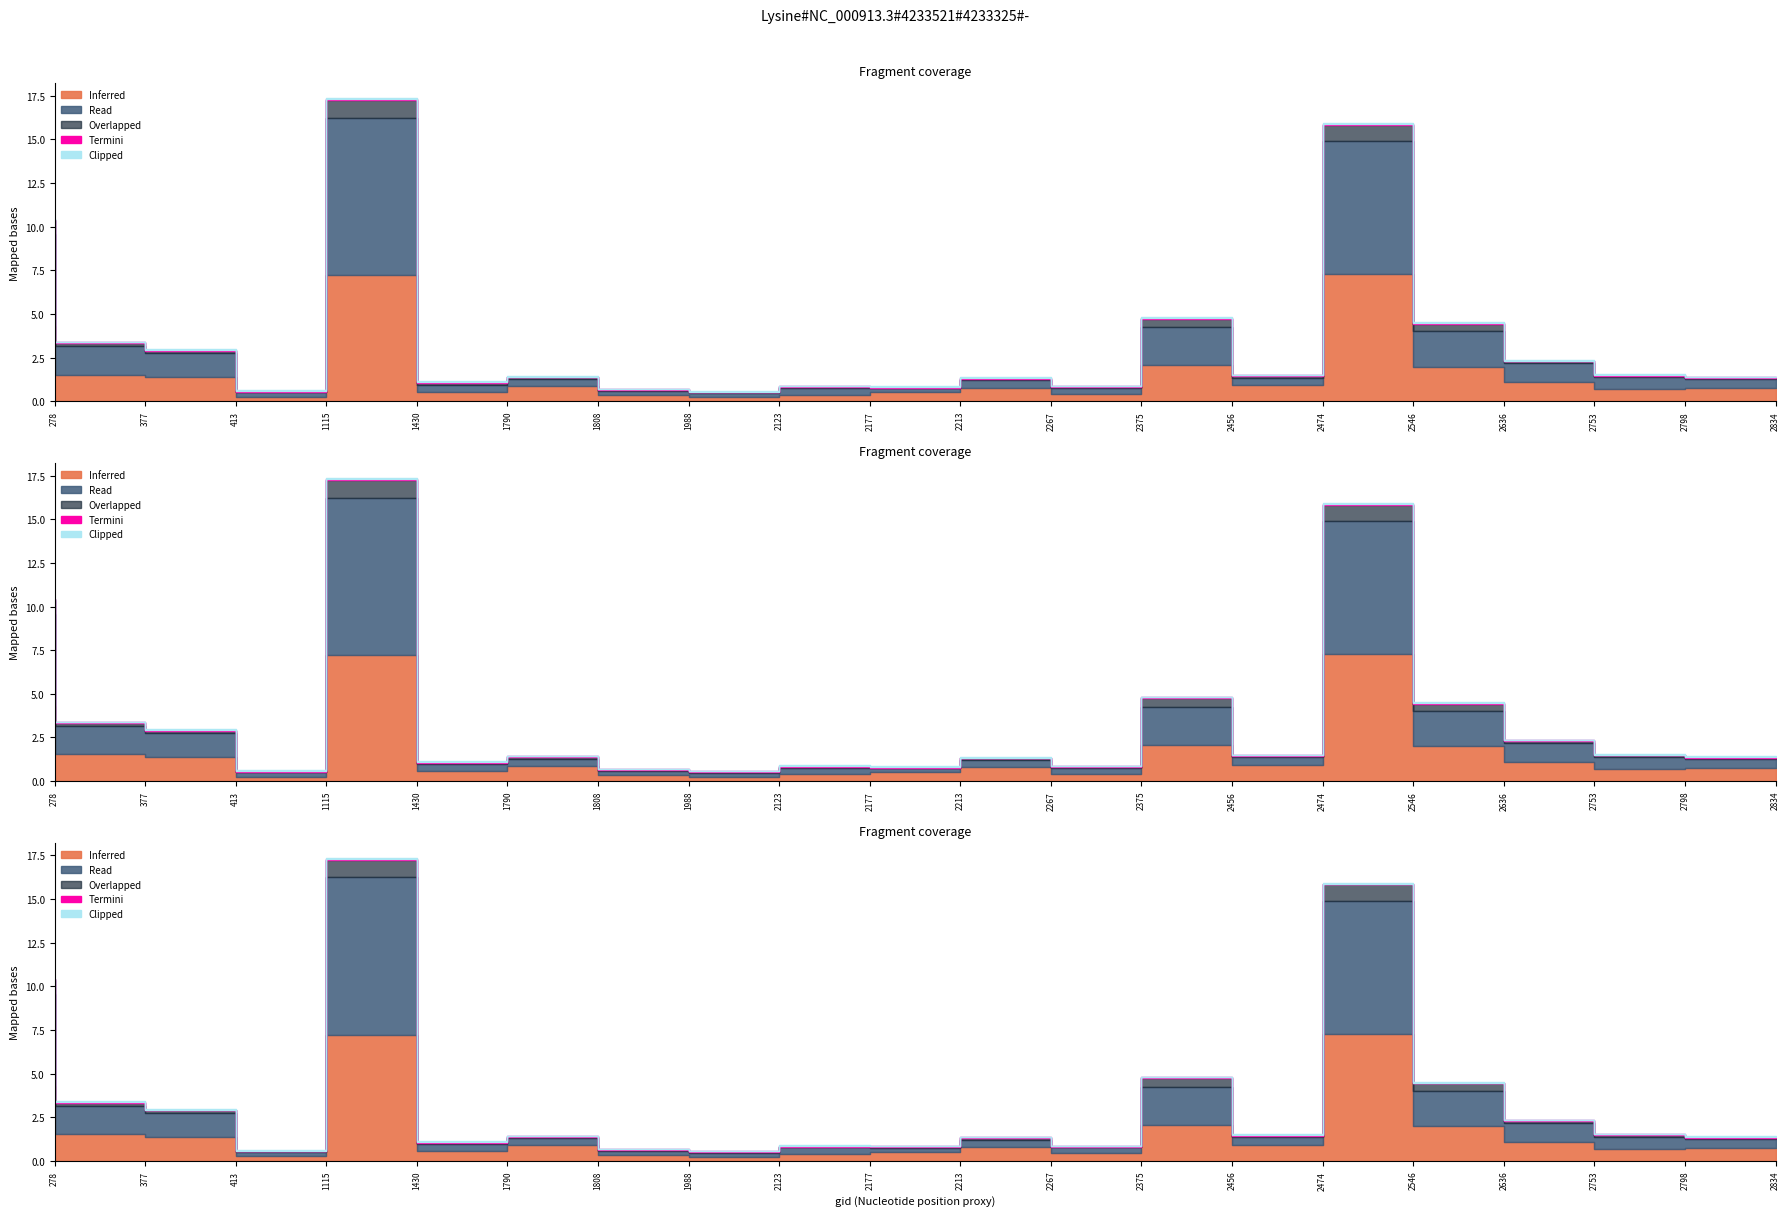

How many lines are shown in the chart?

3